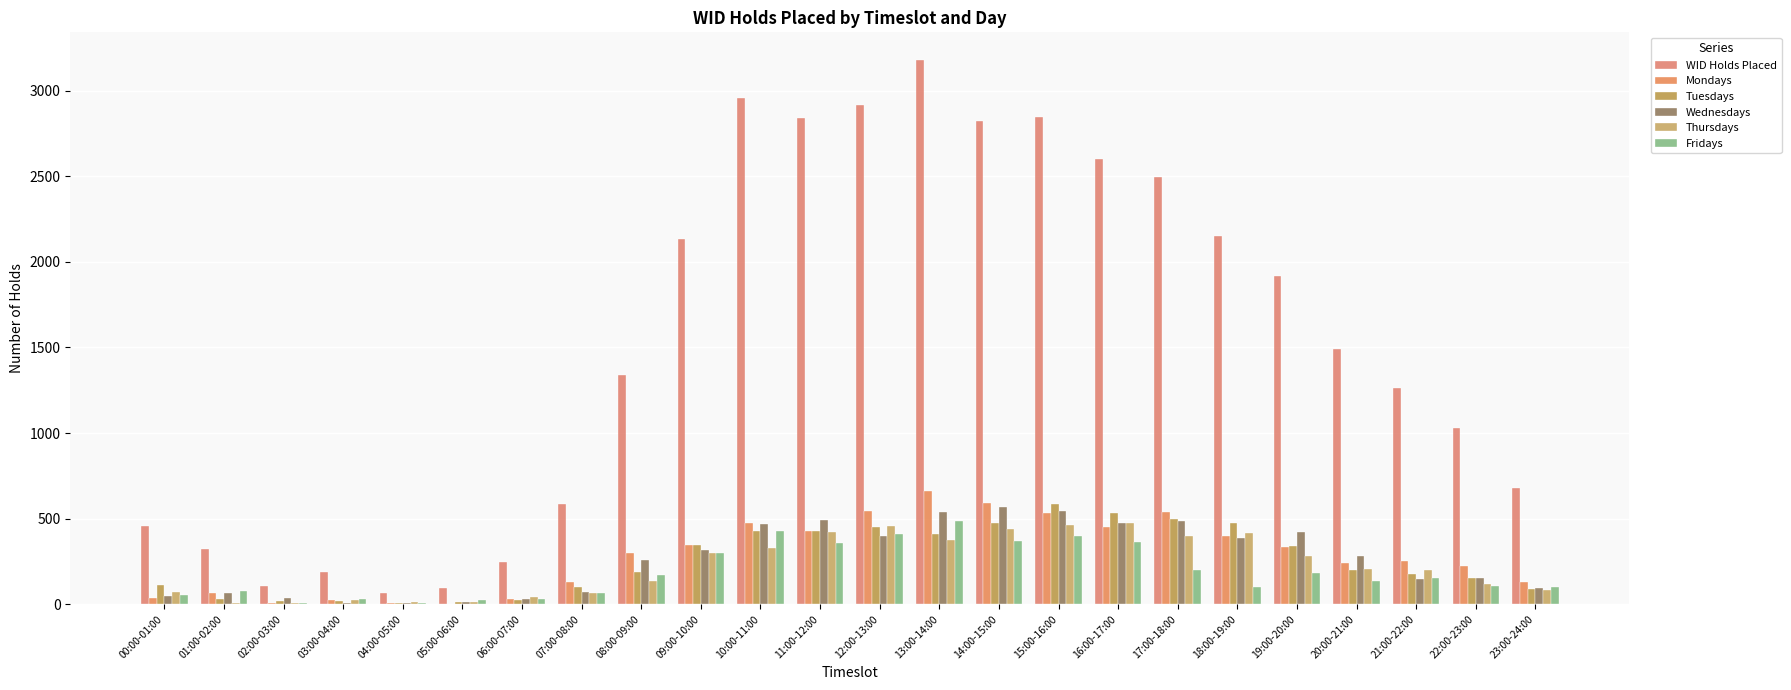

What is the label of the 13th bar from the left?

12:00-13:00